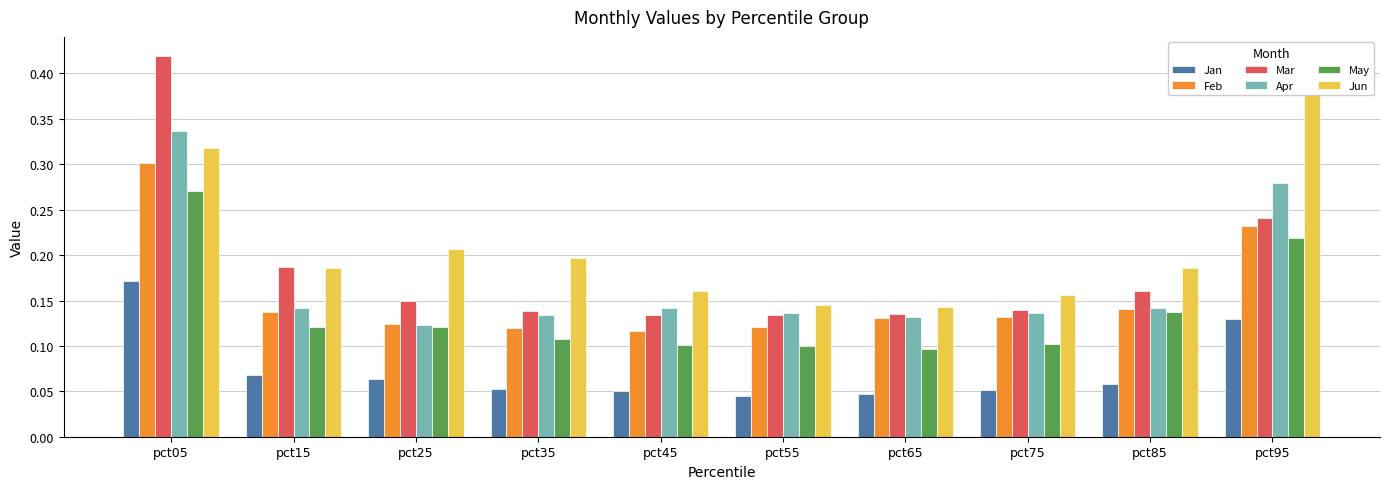

Read the Apr value at pct65.

0.1